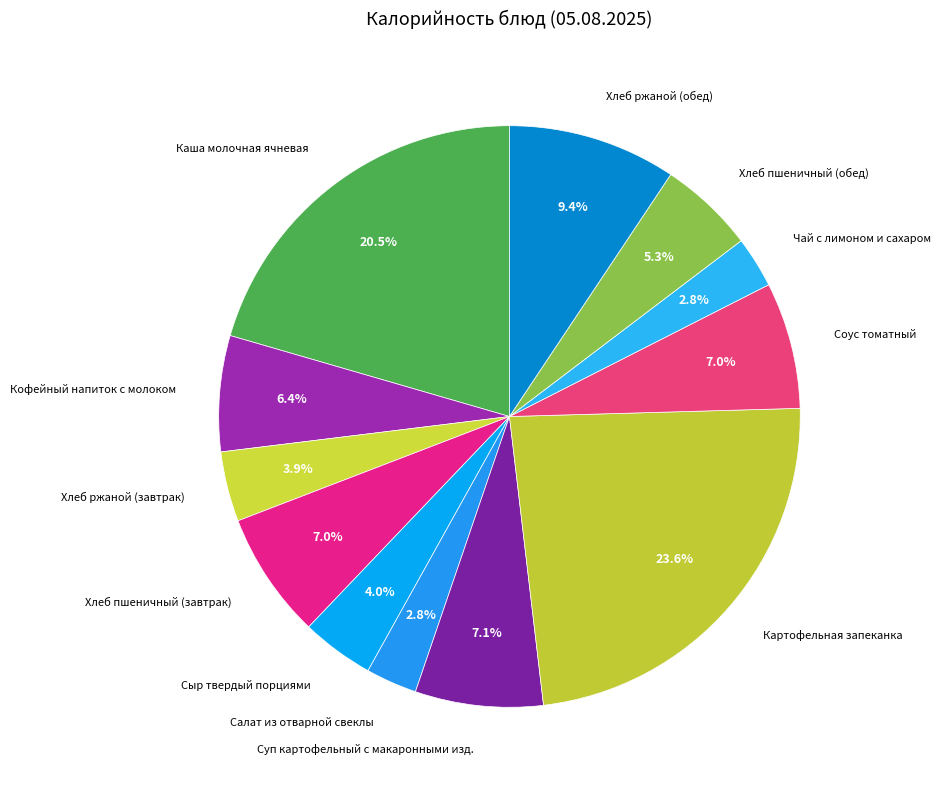

What is the ratio of the value at Салат из отварной свеклы to the value at Каша молочная ячневая?

0.1